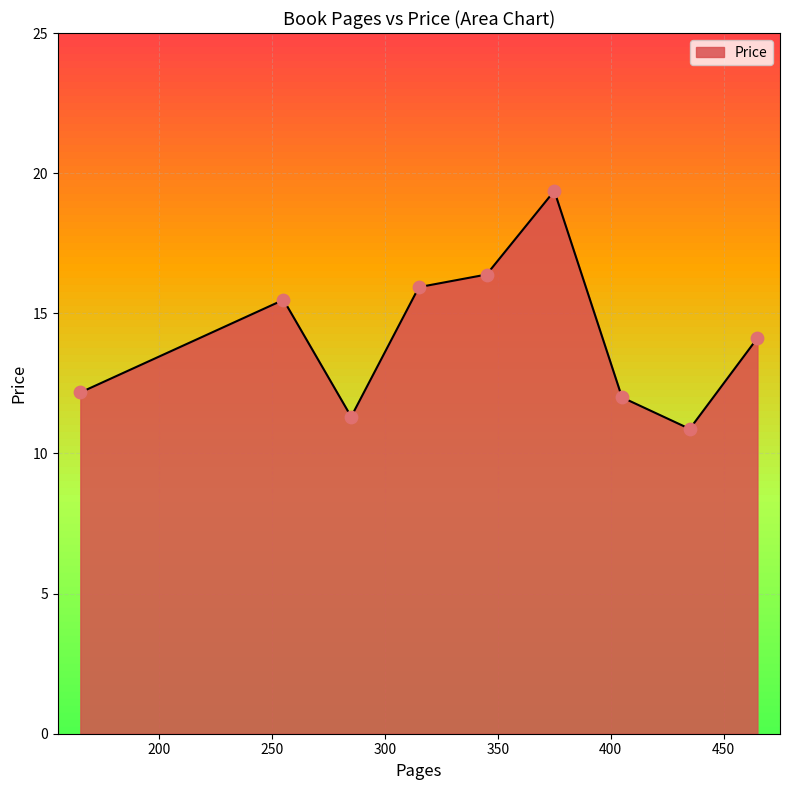

What is the smallest value displayed?

10.9